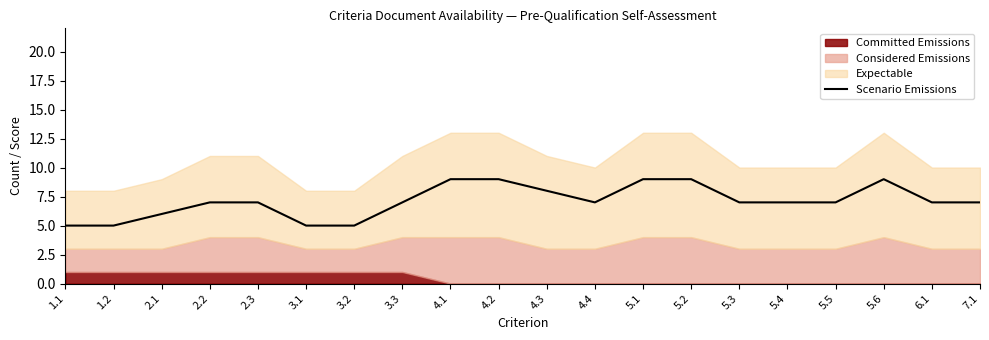

True or false: the data shows 9 at 3.3.

False